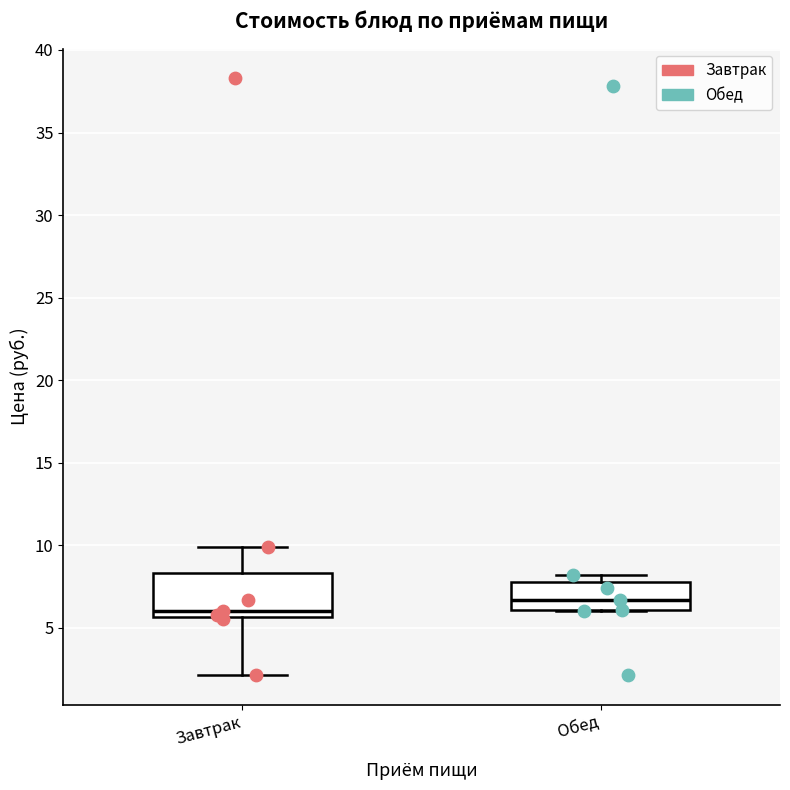

Where is the upper edge of the box for Завтрак on the y-axis? The values are not printed on the chart, so give them approximately, as read against the axis.

8.5